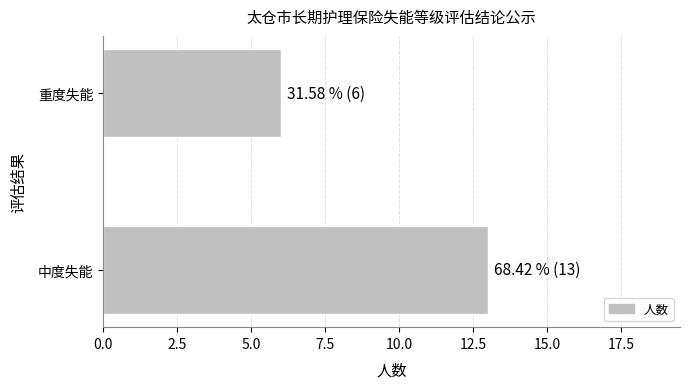

What is the change in value from 中度失能 to 重度失能?

-7